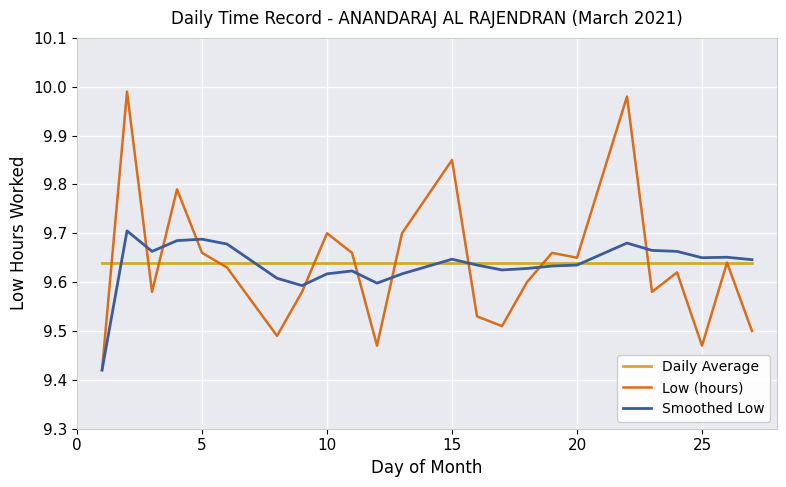

Which series has the largest range (max minus min)?

Low (hours)